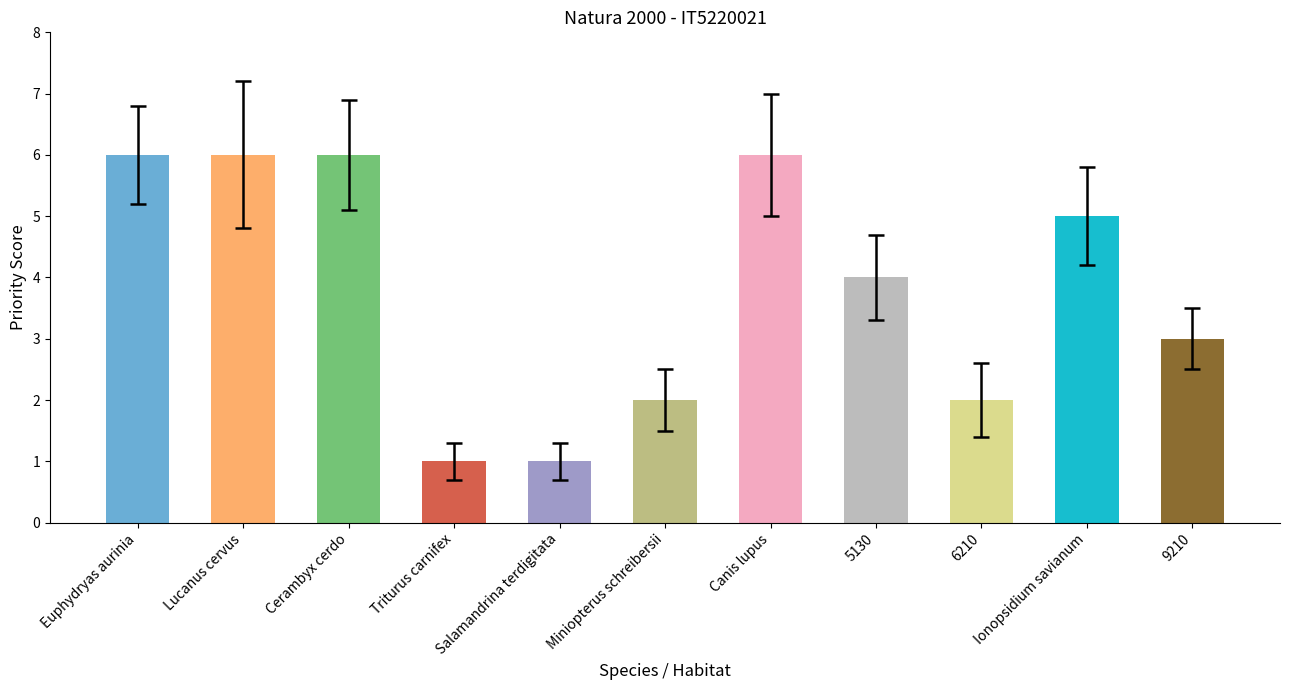

Reading left to right, transcribe all the data shown in this chart.

6	6	6	1	1	2	6	4	2	5	3